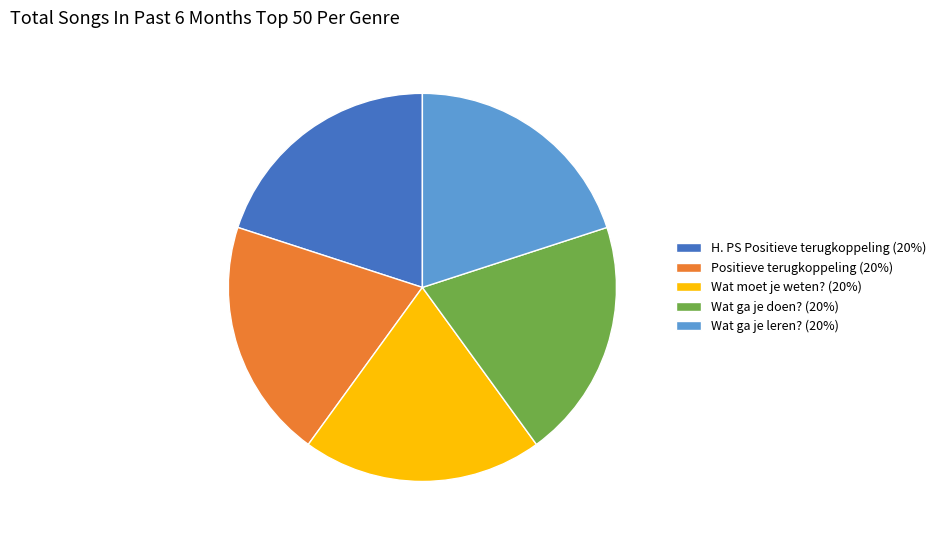

Combined, do Positieve terugkoppeling (20%) and Wat moet je weten? (20%) account for over 50%?

No